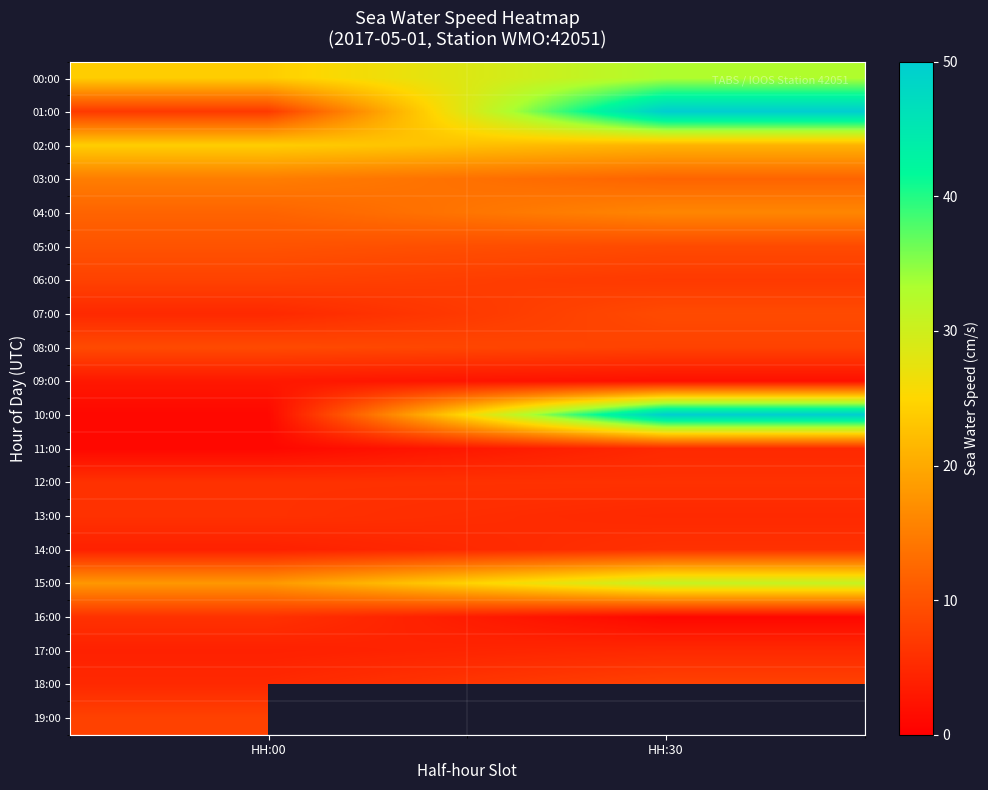

Rank the categories by 05:00 value from lowest to highest.

HH:30, HH:00